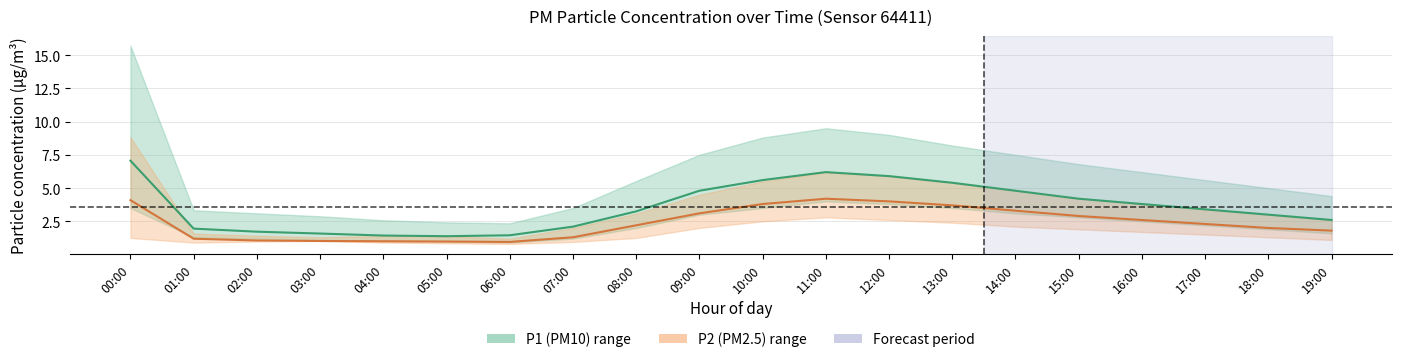

What is the minimum value for P1 (PM10) mean?

1.4